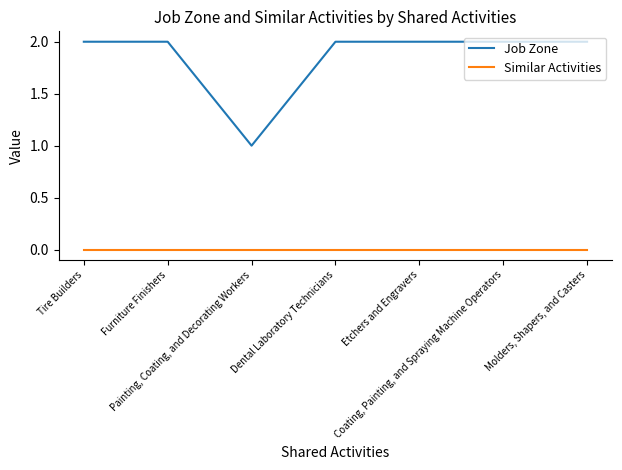

Reading left to right, list all the values displayed in this chart.

Job Zone: 2	2	1	2	2	2	2
Similar Activities: 0	0	0	0	0	0	0